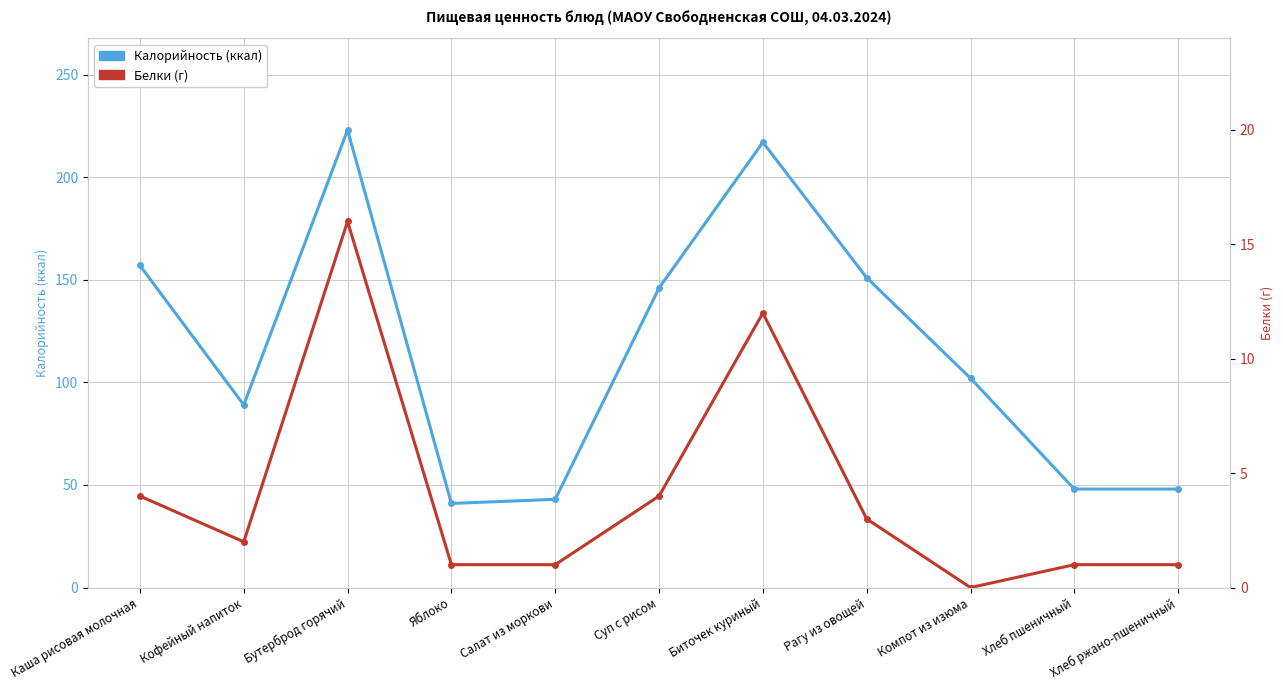

What is the label of the 6th point from the right?

Суп с рисом